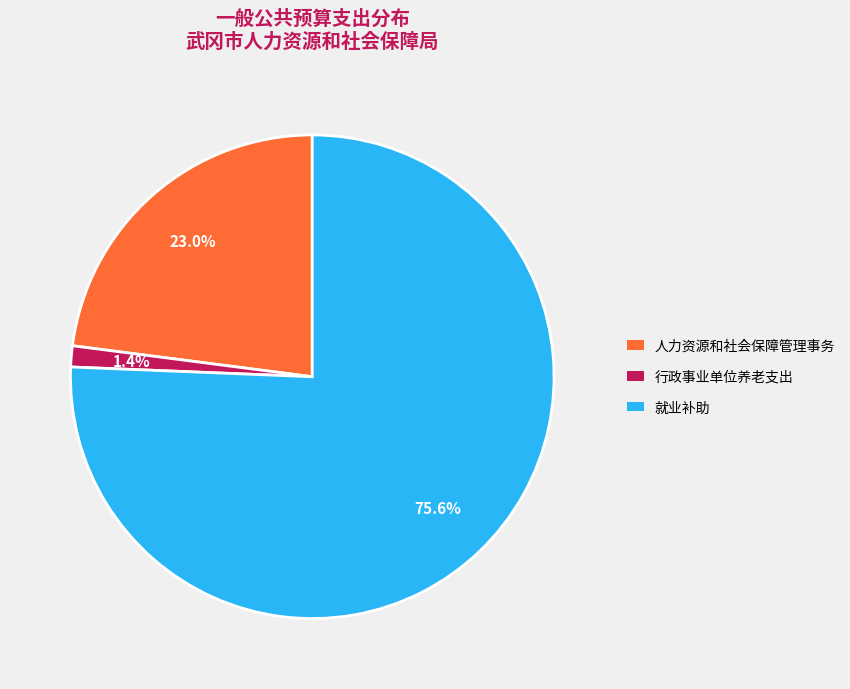

Which slice is the largest?

就业补助